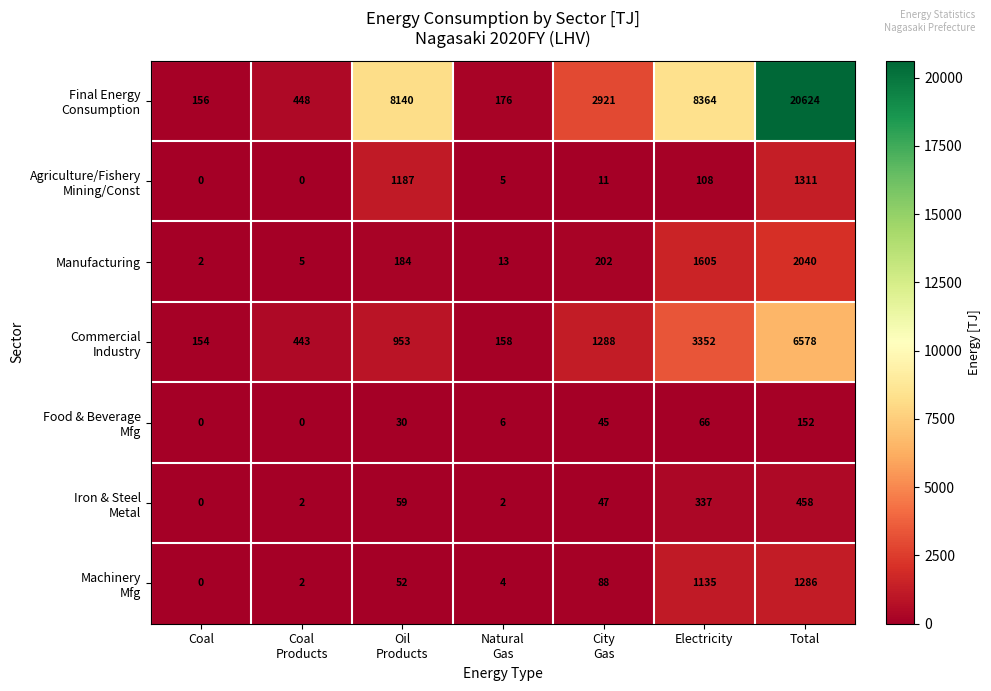

Which category has the highest value across all series?

Total